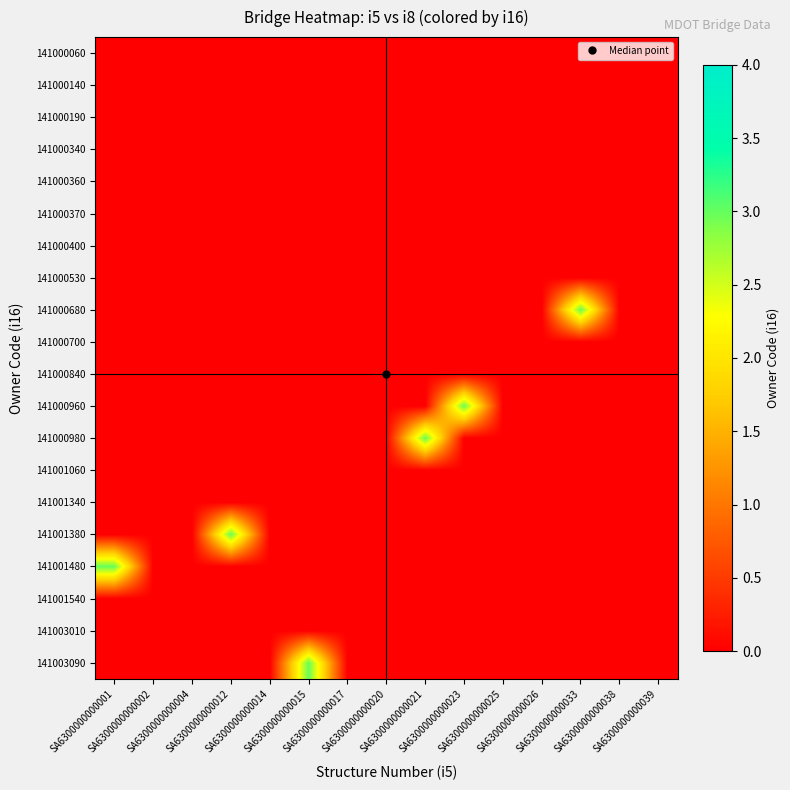

Reading right to left, extract all data points from this chart.

141000060: SA6300000000039=0	SA6300000000038=0	SA6300000000033=0	SA6300000000026=0	SA6300000000025=0	SA6300000000023=0	SA6300000000021=0	SA6300000000020=0	SA6300000000017=0	SA6300000000015=0	SA6300000000014=0	SA6300000000012=0	SA6300000000004=0	SA6300000000002=0	SA6300000000001=0
141000140: SA6300000000039=0	SA6300000000038=0	SA6300000000033=0	SA6300000000026=0	SA6300000000025=0	SA6300000000023=0	SA6300000000021=0	SA6300000000020=0	SA6300000000017=0	SA6300000000015=0	SA6300000000014=0	SA6300000000012=0	SA6300000000004=0	SA6300000000002=0	SA6300000000001=0
141000190: SA6300000000039=0	SA6300000000038=0	SA6300000000033=0	SA6300000000026=0	SA6300000000025=0	SA6300000000023=0	SA6300000000021=0	SA6300000000020=0	SA6300000000017=0	SA6300000000015=0	SA6300000000014=0	SA6300000000012=0	SA6300000000004=0	SA6300000000002=0	SA6300000000001=0
141000340: SA6300000000039=0	SA6300000000038=0	SA6300000000033=0	SA6300000000026=0	SA6300000000025=0	SA6300000000023=0	SA6300000000021=0	SA6300000000020=0	SA6300000000017=0	SA6300000000015=0	SA6300000000014=0	SA6300000000012=0	SA6300000000004=0	SA6300000000002=0	SA6300000000001=0
141000360: SA6300000000039=0	SA6300000000038=0	SA6300000000033=0	SA6300000000026=0	SA6300000000025=0	SA6300000000023=0	SA6300000000021=0	SA6300000000020=0	SA6300000000017=0	SA6300000000015=0	SA6300000000014=0	SA6300000000012=0	SA6300000000004=0	SA6300000000002=0	SA6300000000001=0
141000370: SA6300000000039=0	SA6300000000038=0	SA6300000000033=0	SA6300000000026=0	SA6300000000025=0	SA6300000000023=0	SA6300000000021=0	SA6300000000020=0	SA6300000000017=0	SA6300000000015=0	SA6300000000014=0	SA6300000000012=0	SA6300000000004=0	SA6300000000002=0	SA6300000000001=0
141000400: SA6300000000039=0	SA6300000000038=0	SA6300000000033=0	SA6300000000026=0	SA6300000000025=0	SA6300000000023=0	SA6300000000021=0	SA6300000000020=0	SA6300000000017=0	SA6300000000015=0	SA6300000000014=0	SA6300000000012=0	SA6300000000004=0	SA6300000000002=0	SA6300000000001=0
141000530: SA6300000000039=0	SA6300000000038=0	SA6300000000033=0	SA6300000000026=0	SA6300000000025=0	SA6300000000023=0	SA6300000000021=0	SA6300000000020=0	SA6300000000017=0	SA6300000000015=0	SA6300000000014=0	SA6300000000012=0	SA6300000000004=0	SA6300000000002=0	SA6300000000001=0
141000680: SA6300000000039=0	SA6300000000038=0	SA6300000000033=3	SA6300000000026=0	SA6300000000025=0	SA6300000000023=0	SA6300000000021=0	SA6300000000020=0	SA6300000000017=0	SA6300000000015=0	SA6300000000014=0	SA6300000000012=0	SA6300000000004=0	SA6300000000002=0	SA6300000000001=0
141000700: SA6300000000039=0	SA6300000000038=0	SA6300000000033=0	SA6300000000026=0	SA6300000000025=0	SA6300000000023=0	SA6300000000021=0	SA6300000000020=0	SA6300000000017=0	SA6300000000015=0	SA6300000000014=0	SA6300000000012=0	SA6300000000004=0	SA6300000000002=0	SA6300000000001=0
141000840: SA6300000000039=0	SA6300000000038=0	SA6300000000033=0	SA6300000000026=0	SA6300000000025=0	SA6300000000023=0	SA6300000000021=0	SA6300000000020=0	SA6300000000017=0	SA6300000000015=0	SA6300000000014=0	SA6300000000012=0	SA6300000000004=0	SA6300000000002=0	SA6300000000001=0
141000960: SA6300000000039=0	SA6300000000038=0	SA6300000000033=0	SA6300000000026=0	SA6300000000025=0	SA6300000000023=3	SA6300000000021=0	SA6300000000020=0	SA6300000000017=0	SA6300000000015=0	SA6300000000014=0	SA6300000000012=0	SA6300000000004=0	SA6300000000002=0	SA6300000000001=0
141000980: SA6300000000039=0	SA6300000000038=0	SA6300000000033=0	SA6300000000026=0	SA6300000000025=0	SA6300000000023=0	SA6300000000021=3	SA6300000000020=0	SA6300000000017=0	SA6300000000015=0	SA6300000000014=0	SA6300000000012=0	SA6300000000004=0	SA6300000000002=0	SA6300000000001=0
141001060: SA6300000000039=0	SA6300000000038=0	SA6300000000033=0	SA6300000000026=0	SA6300000000025=0	SA6300000000023=0	SA6300000000021=0	SA6300000000020=0	SA6300000000017=0	SA6300000000015=0	SA6300000000014=0	SA6300000000012=0	SA6300000000004=0	SA6300000000002=0	SA6300000000001=0
141001340: SA6300000000039=0	SA6300000000038=0	SA6300000000033=0	SA6300000000026=0	SA6300000000025=0	SA6300000000023=0	SA6300000000021=0	SA6300000000020=0	SA6300000000017=0	SA6300000000015=0	SA6300000000014=0	SA6300000000012=0	SA6300000000004=0	SA6300000000002=0	SA6300000000001=0
141001380: SA6300000000039=0	SA6300000000038=0	SA6300000000033=0	SA6300000000026=0	SA6300000000025=0	SA6300000000023=0	SA6300000000021=0	SA6300000000020=0	SA6300000000017=0	SA6300000000015=0	SA6300000000014=0	SA6300000000012=3	SA6300000000004=0	SA6300000000002=0	SA6300000000001=0
141001480: SA6300000000039=0	SA6300000000038=0	SA6300000000033=0	SA6300000000026=0	SA6300000000025=0	SA6300000000023=0	SA6300000000021=0	SA6300000000020=0	SA6300000000017=0	SA6300000000015=0	SA6300000000014=0	SA6300000000012=0	SA6300000000004=0	SA6300000000002=0	SA6300000000001=3
141001540: SA6300000000039=0	SA6300000000038=0	SA6300000000033=0	SA6300000000026=0	SA6300000000025=0	SA6300000000023=0	SA6300000000021=0	SA6300000000020=0	SA6300000000017=0	SA6300000000015=0	SA6300000000014=0	SA6300000000012=0	SA6300000000004=0	SA6300000000002=0	SA6300000000001=0
141003010: SA6300000000039=0	SA6300000000038=0	SA6300000000033=0	SA6300000000026=0	SA6300000000025=0	SA6300000000023=0	SA6300000000021=0	SA6300000000020=0	SA6300000000017=0	SA6300000000015=0	SA6300000000014=0	SA6300000000012=0	SA6300000000004=0	SA6300000000002=0	SA6300000000001=0
141003090: SA6300000000039=0	SA6300000000038=0	SA6300000000033=0	SA6300000000026=0	SA6300000000025=0	SA6300000000023=0	SA6300000000021=0	SA6300000000020=0	SA6300000000017=0	SA6300000000015=3	SA6300000000014=0	SA6300000000012=0	SA6300000000004=0	SA6300000000002=0	SA6300000000001=0